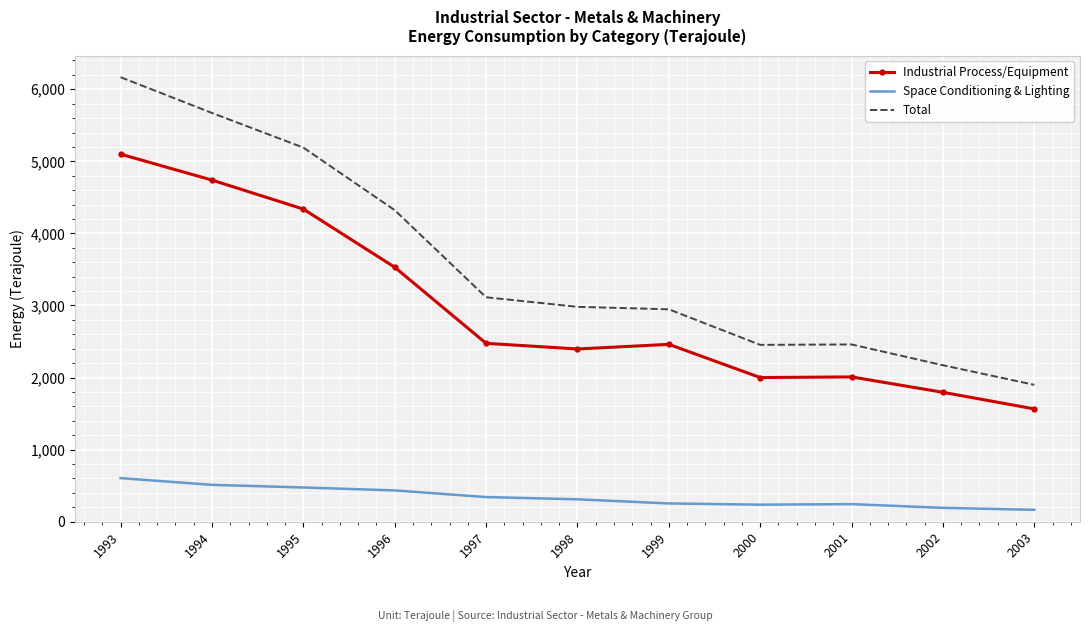

At which label does Space Conditioning & Lighting reach its peak?

1993